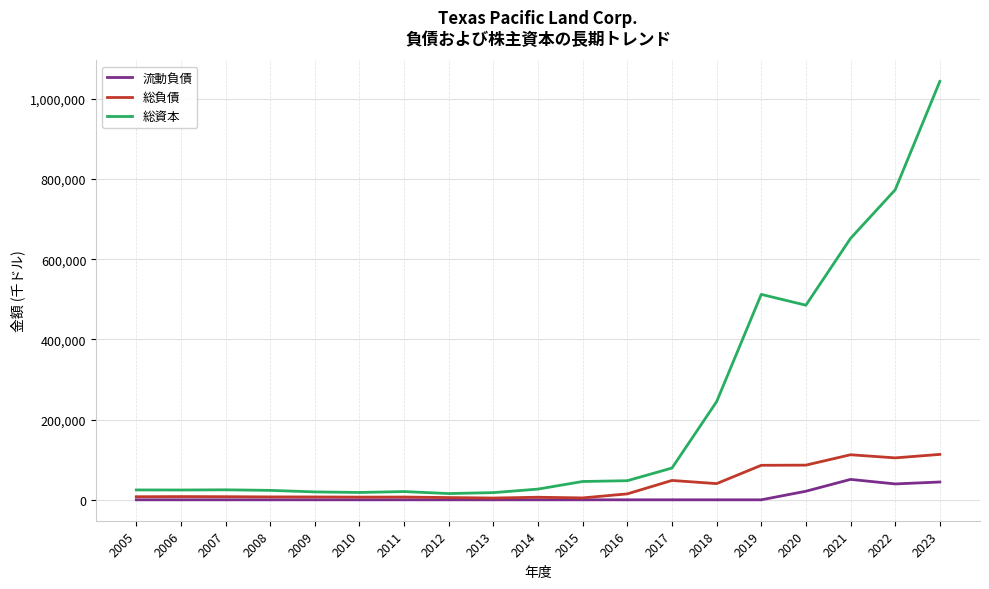

At 2020, list the series in order from smallest to largest.

流動負債, 総負債, 総資本